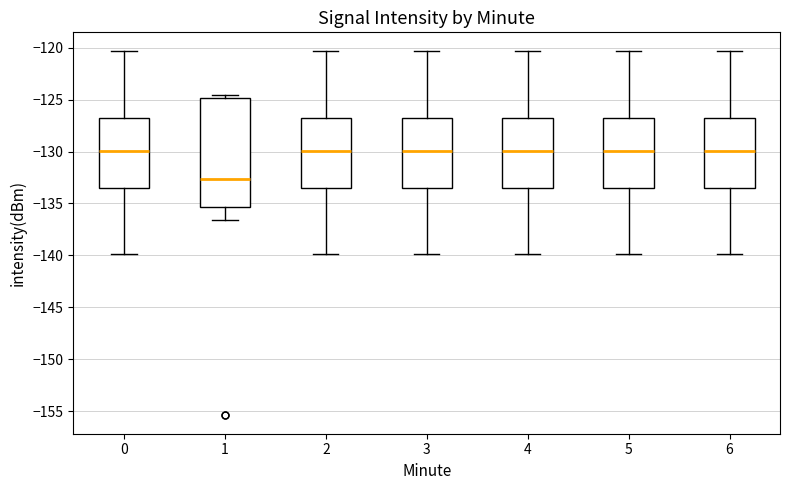

Which box has the lowest median line?

1